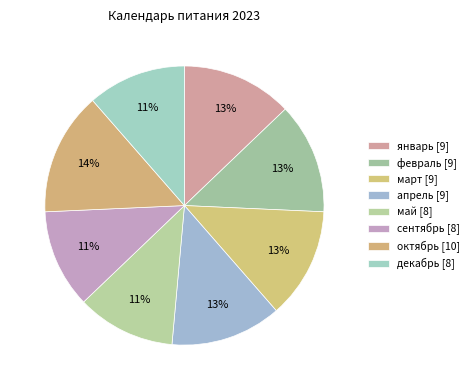

How many slices are in this pie chart?

8